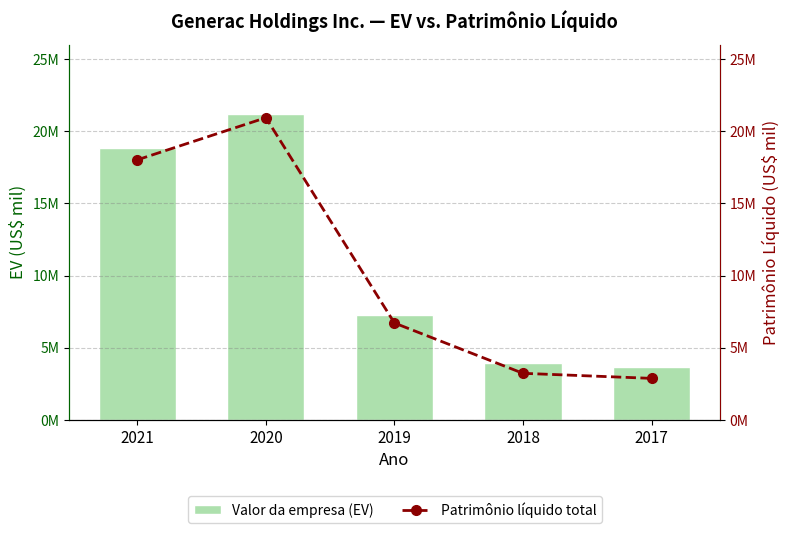

What is the difference between the highest and lowest values at 2018?

699474